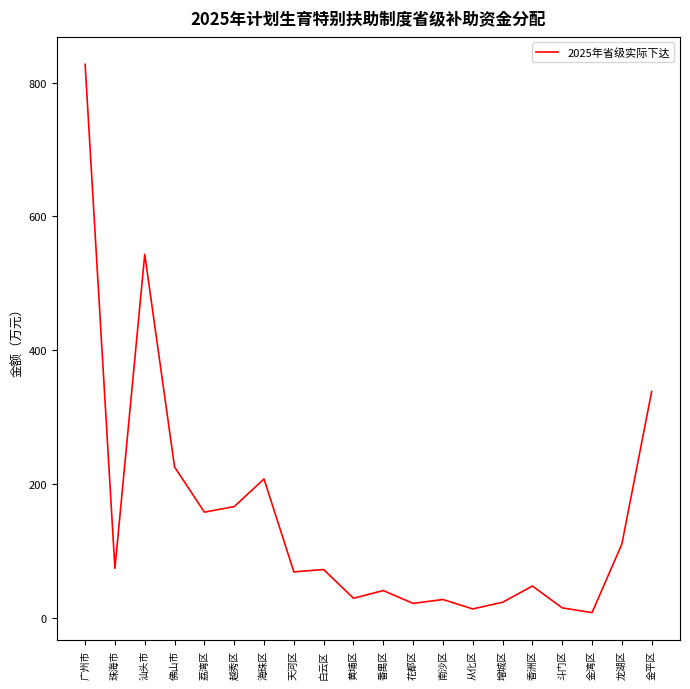

Between 天河区 and 黄埔区, which is larger?

天河区